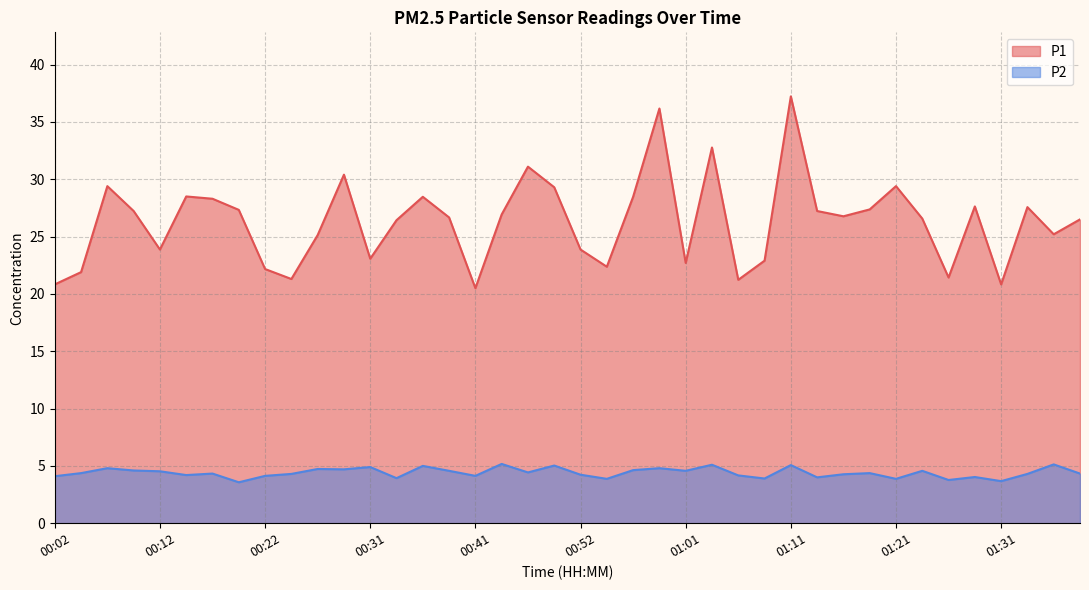

True or false: P1 and P2 cross at least once.

False